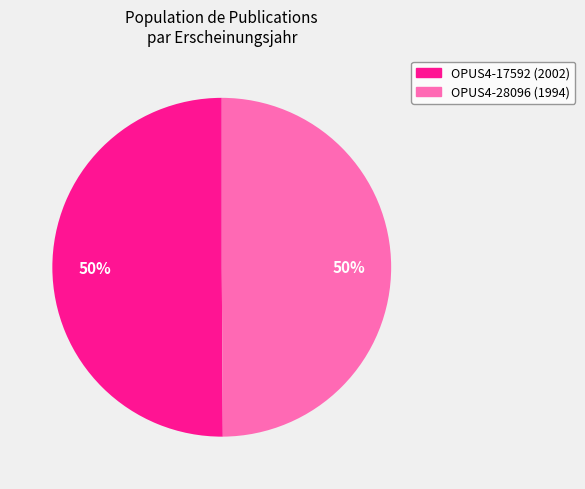

To the nearest percent, what percentage of the pie is OPUS4-28096?

50%